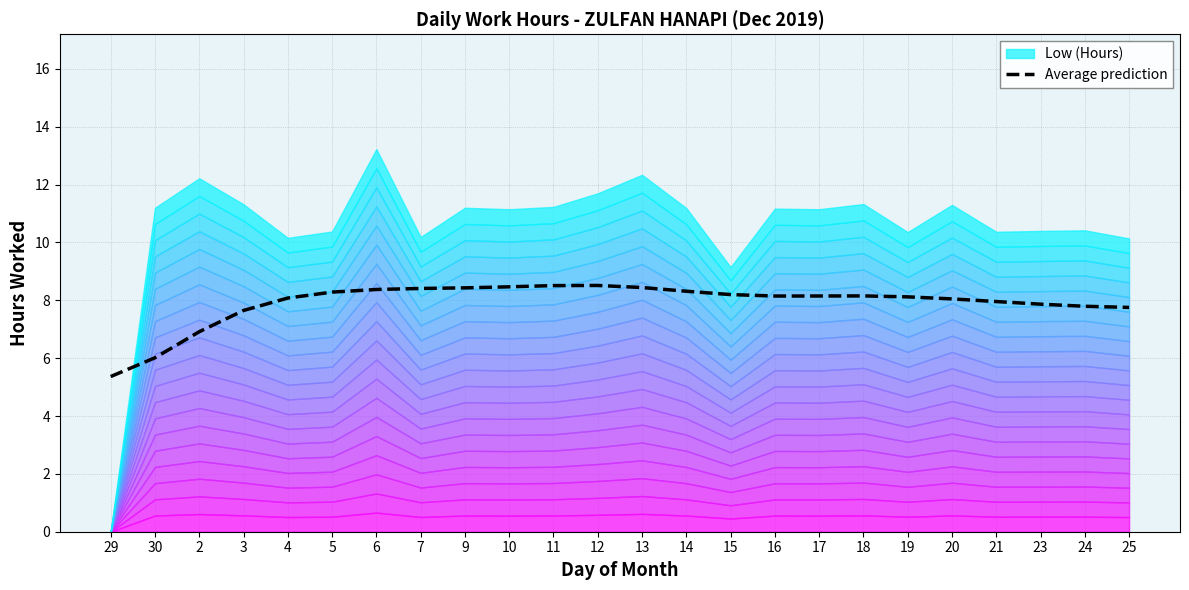

What is the average value?

7.9